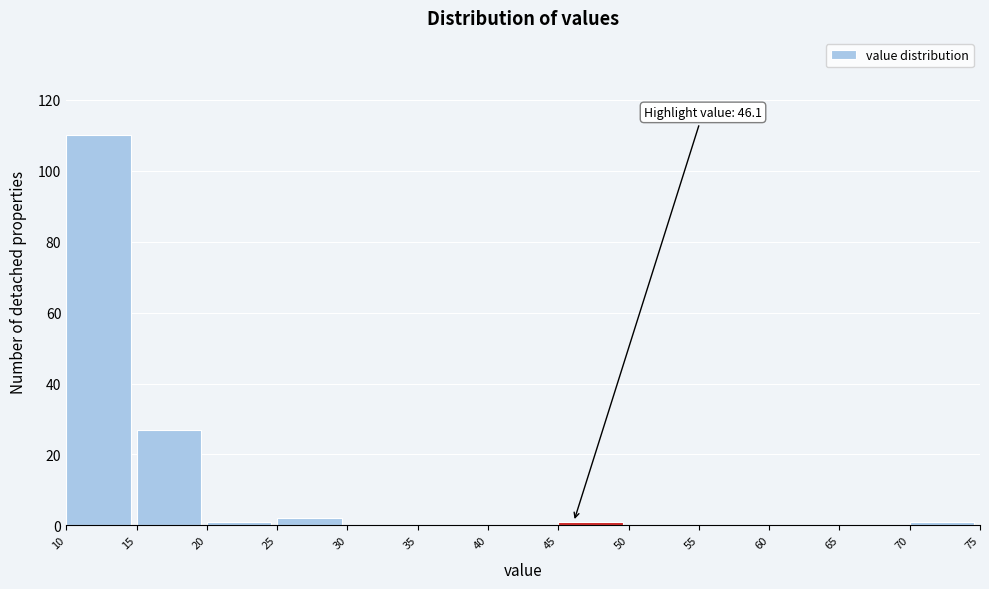

Which range on the x-axis has the tallest bar?

10 to 15